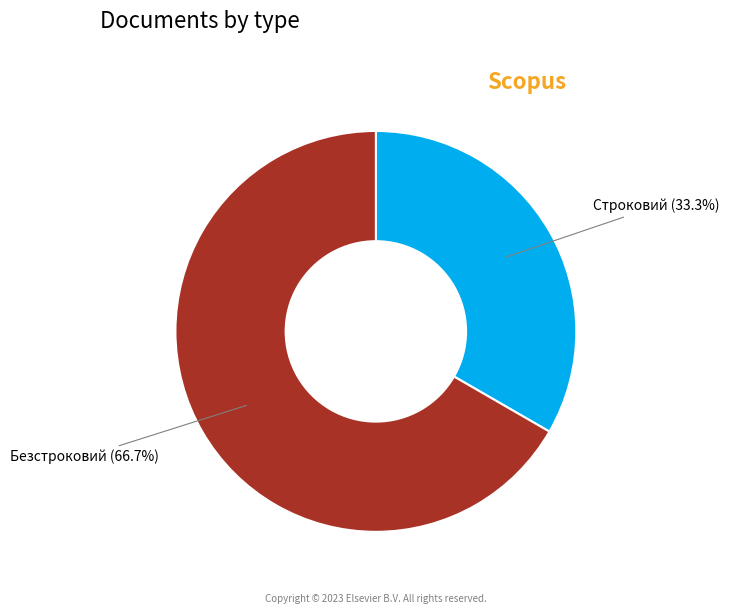

To the nearest percent, what is the combined percentage of Безстроковий and Строковий?

100%